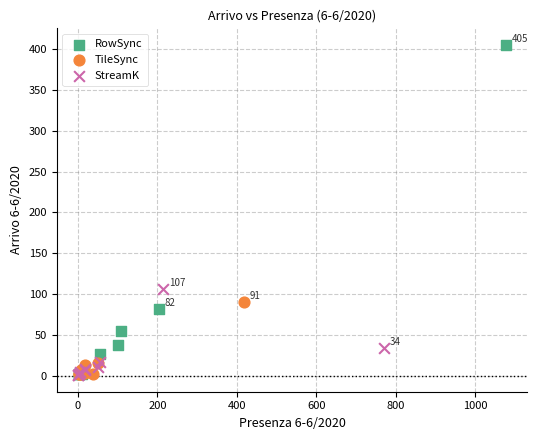

Which series reaches the maximum Y coordinate?

RowSync